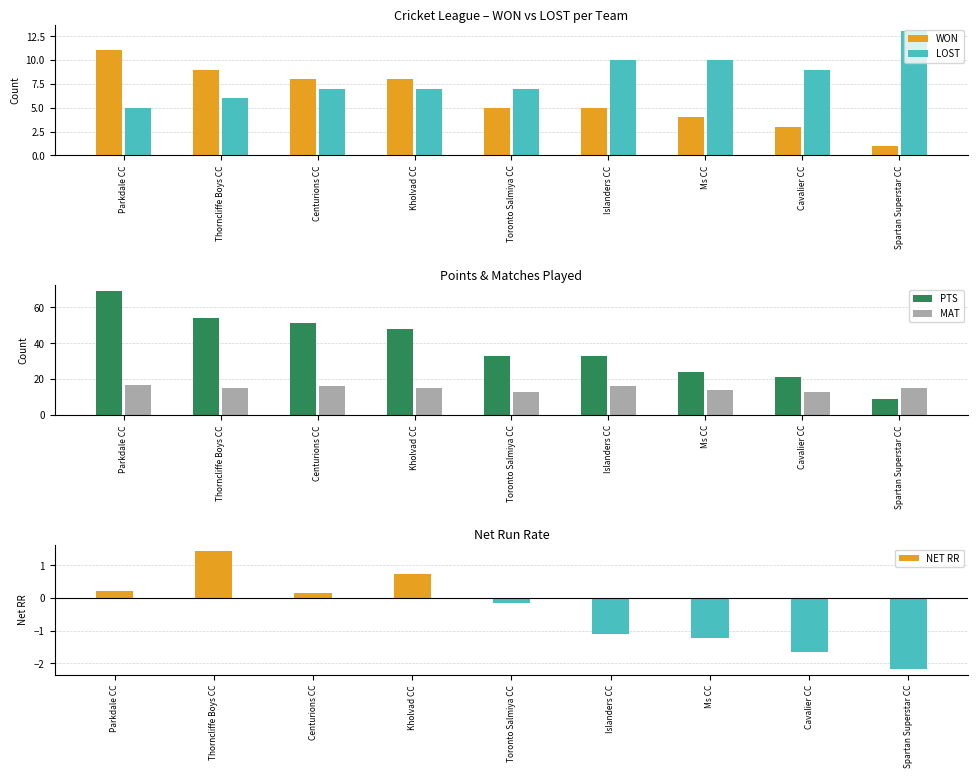

What position from the right is Ms CC?

3